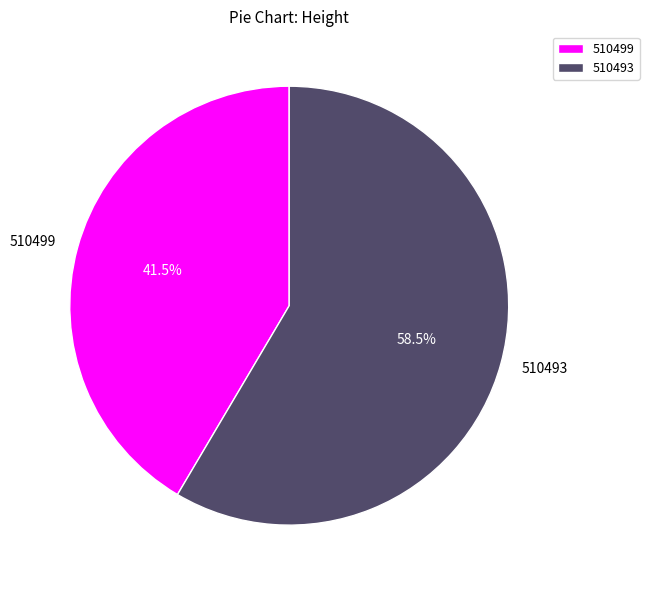

Which slice represents more than half of the pie?

510493